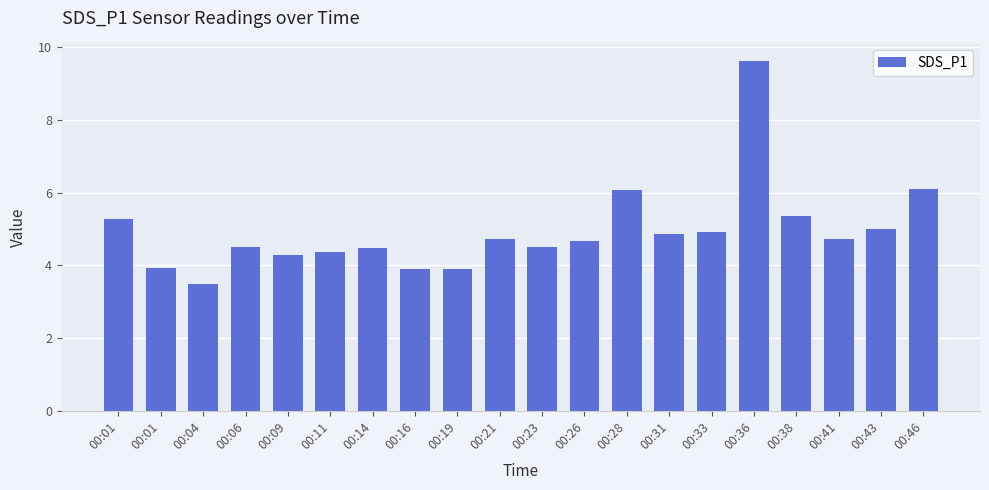

What is the approximate value at 00:19?

3.9